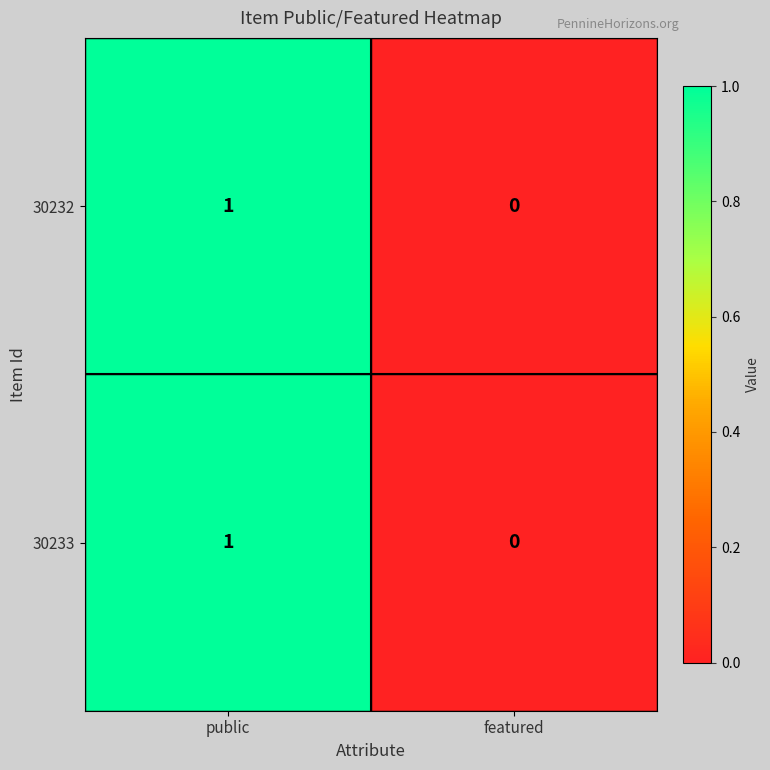

The value of 30232 at featured is 1. True or false?

False